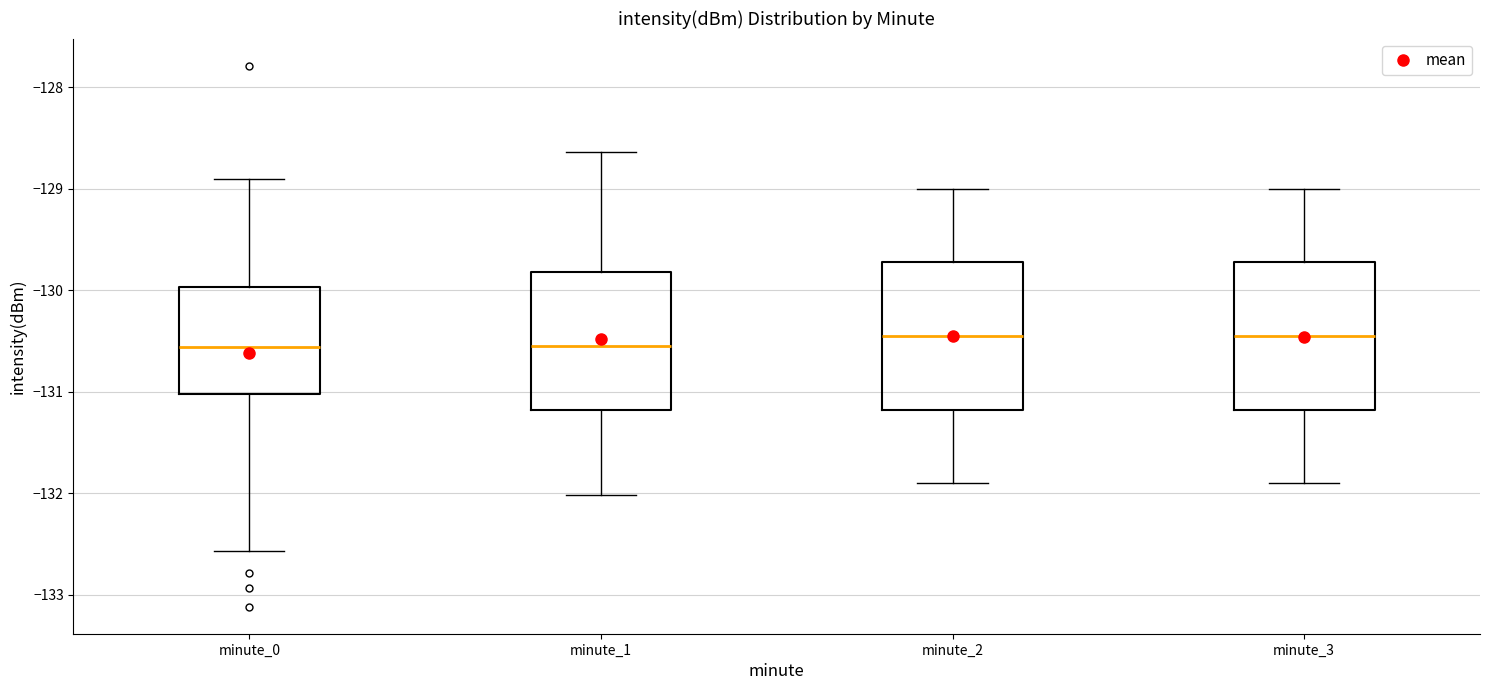

Reading left to right, read every box against the y-axis: the position of its median line, the range the box covers, and the ends of its whiskers. The values are not printed on the chart, so give them approximately, as read against the axis.

minute_0: median -130.6, box -131.0 to -130.0, whiskers -132.6 to -128.9
minute_1: median -130.5, box -131.2 to -129.8, whiskers -132.0 to -128.6
minute_2: median -130.4, box -131.2 to -129.7, whiskers -131.9 to -129.0
minute_3: median -130.4, box -131.2 to -129.7, whiskers -131.9 to -129.0